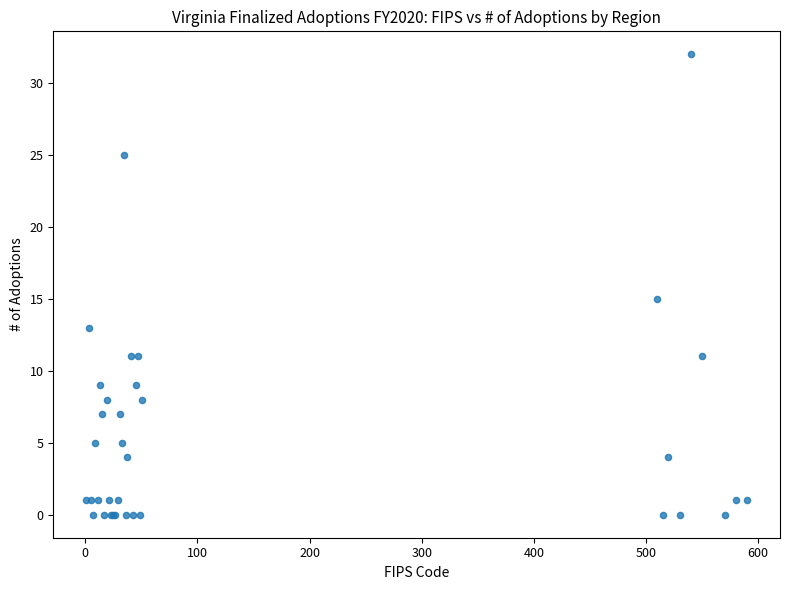

What Y value in the scatter plot is closest to 16?

15